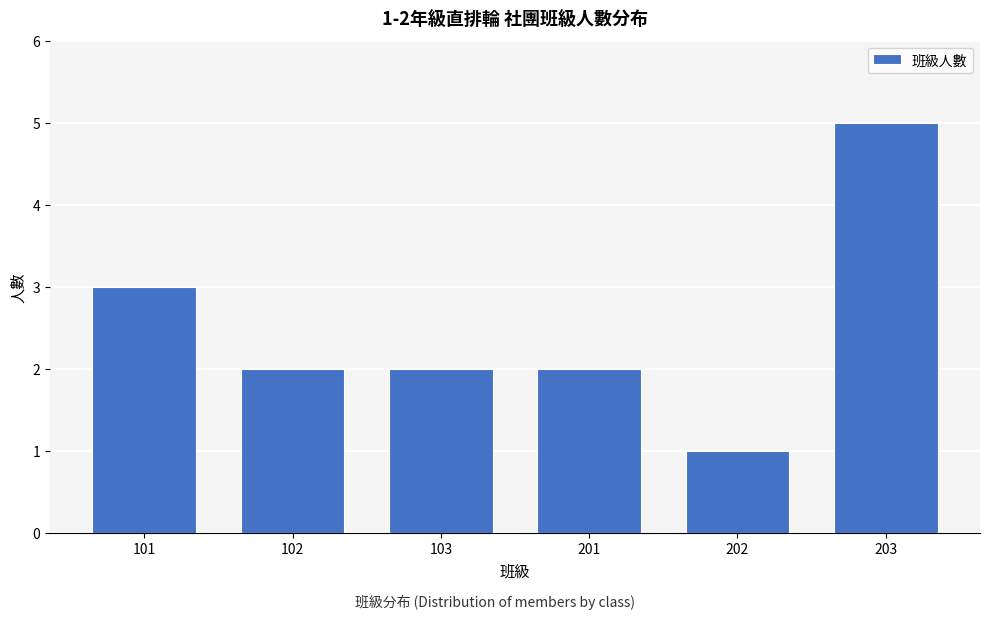

Reading right to left, list all the values displayed in this chart.

5	1	2	2	2	3